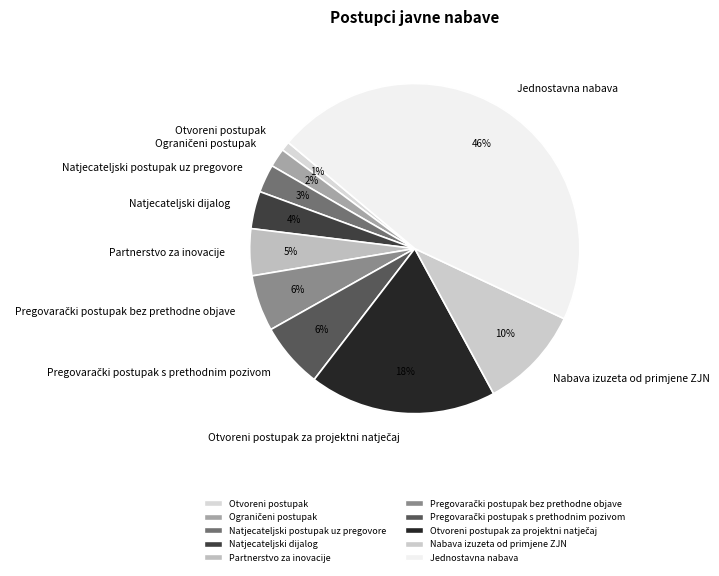

To the nearest percent, what is the difference between the Jednostavna nabava and Nabava izuzeta od primjene ZJN slice percentages?

36%